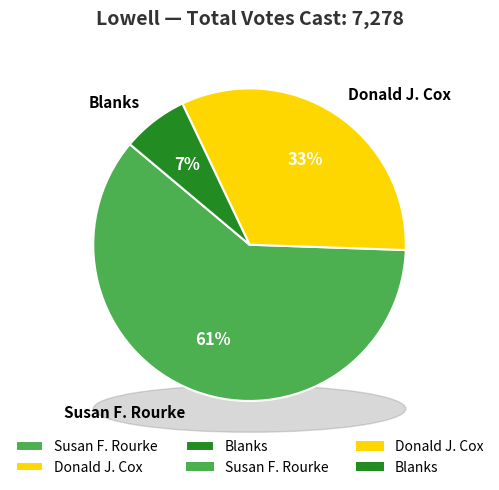

Is there a majority slice in this chart?

Yes